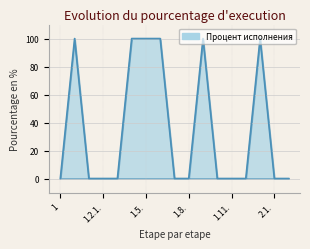

What is the maximum value shown in the chart?

100